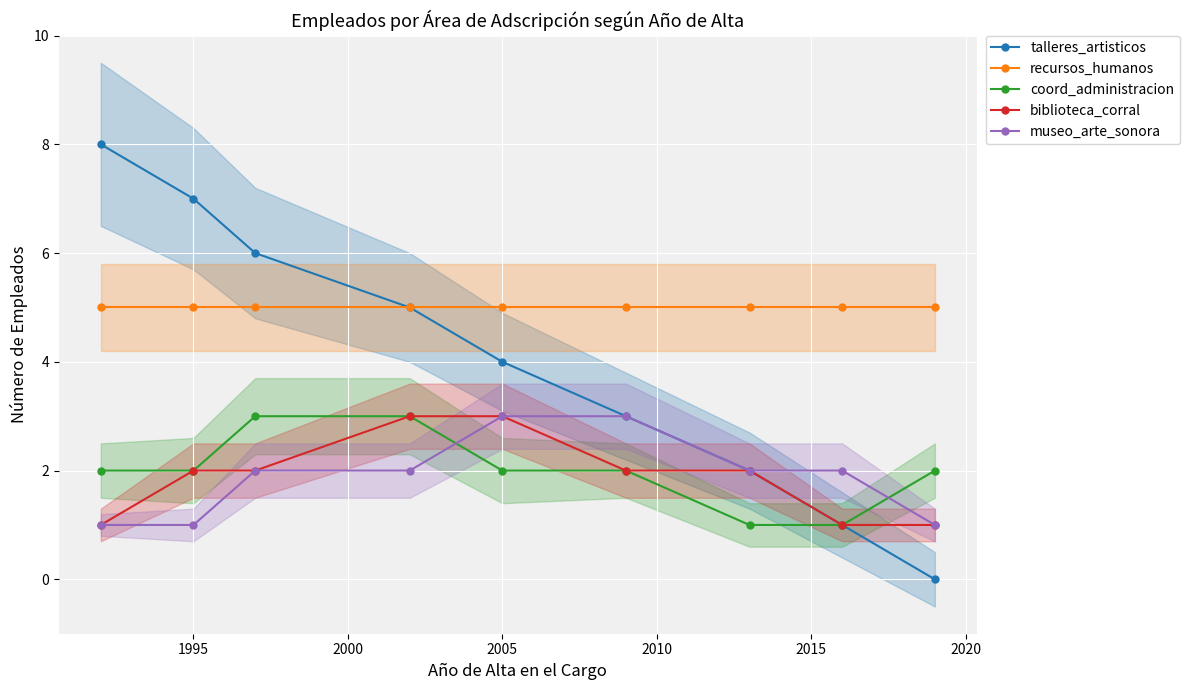

How many intersections are there between coord_administracion and museo_arte_sonora?

2